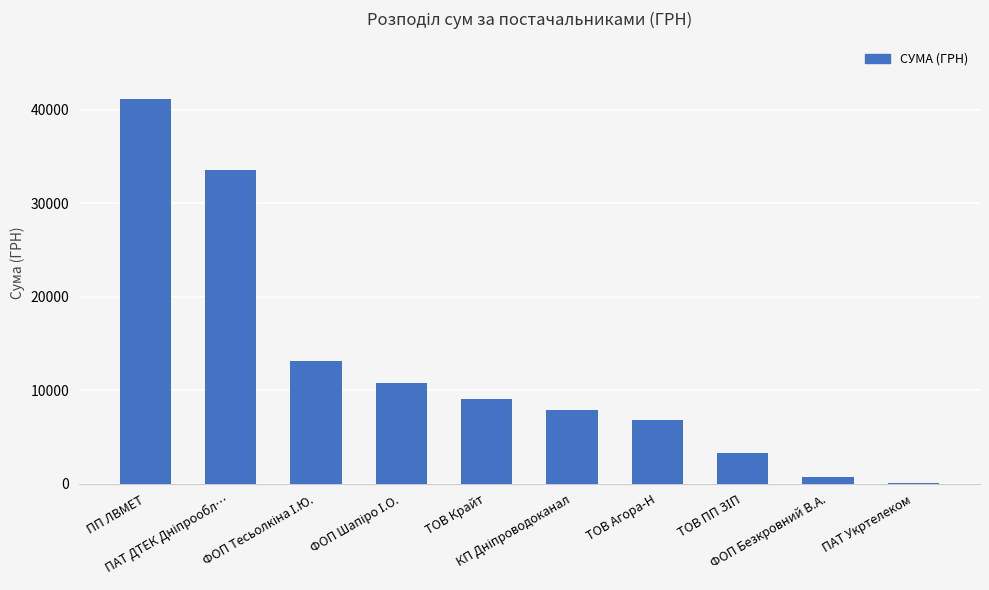

What is the sum of all values?

126541.4